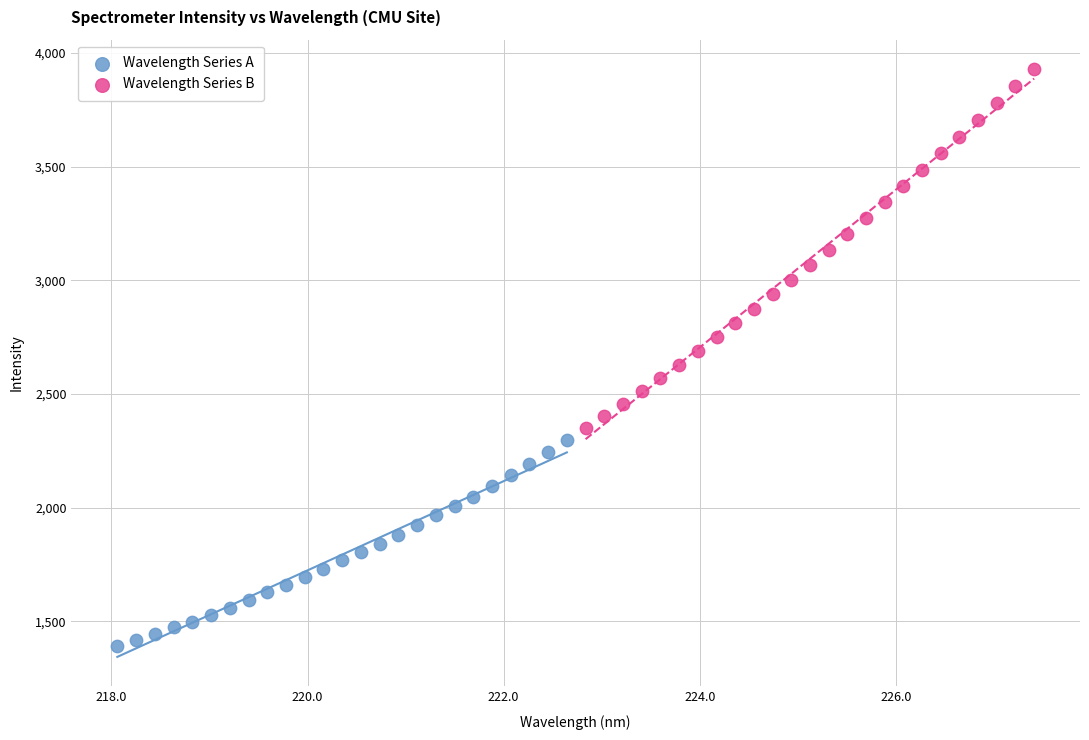

Which series reaches the minimum Y coordinate?

Wavelength Series A